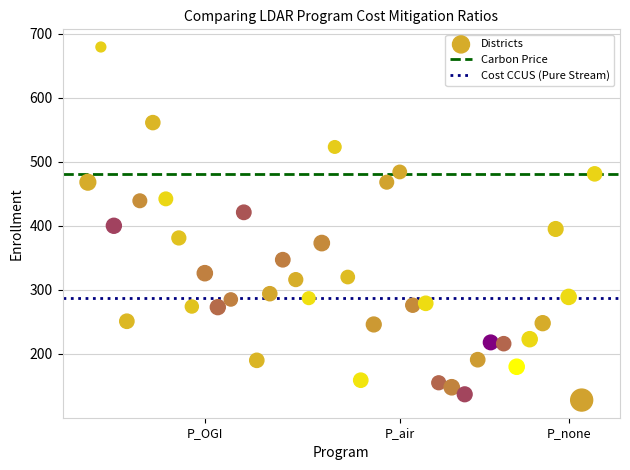

What is the range of Y values (max minus min)?

551